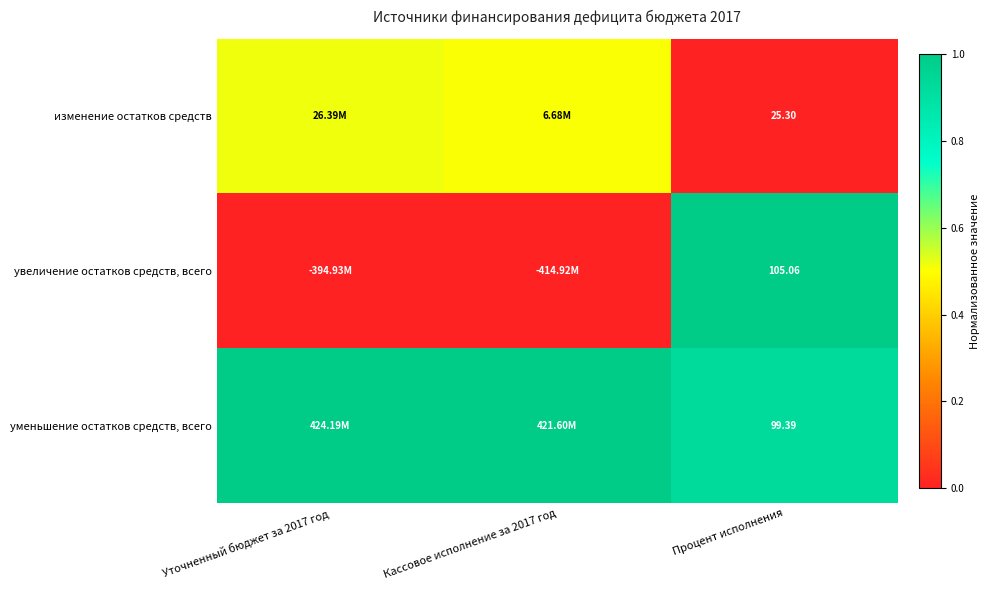

At Процент исполнения, list the series in order from smallest to largest.

изменение остатков средств, уменьшение остатков средств, всего, увеличение остатков средств, всего